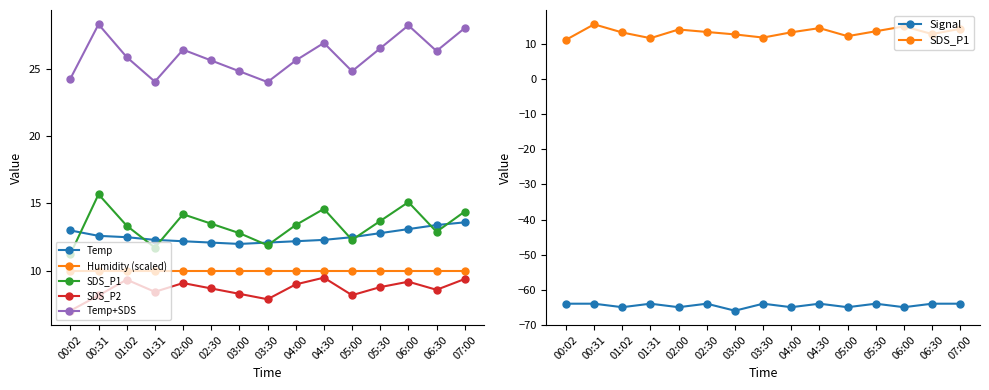

What position from the right is 01:31?

12